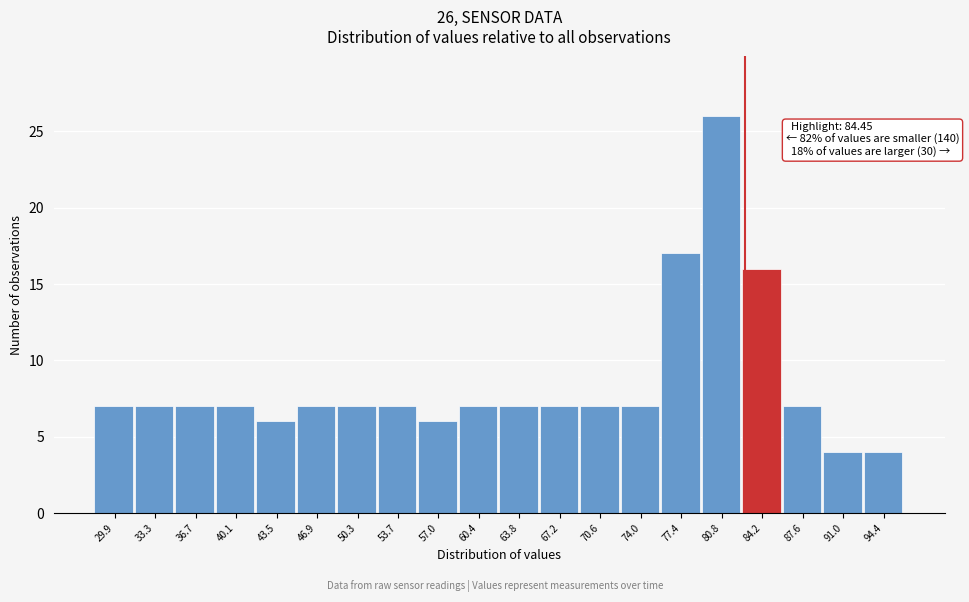

Reading left to right, extract all data points from this chart.

7	7	7	7	6	7	7	7	6	7	7	7	7	7	17	26	16	7	4	4